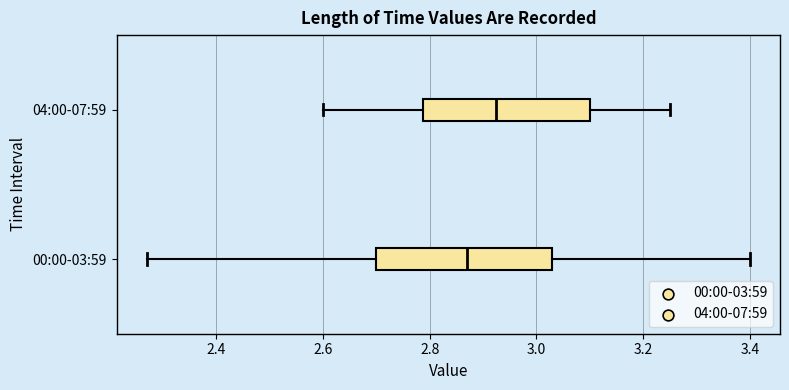

Reading bottom to top, read every box against the x-axis: the position of its median line, the range the box covers, and the ends of its whiskers. The values are not printed on the chart, so give them approximately, as read against the axis.

00:00-03:59: median 2.88, box 2.70 to 3.04, whiskers 2.28 to 3.40
04:00-07:59: median 2.92, box 2.78 to 3.10, whiskers 2.60 to 3.26